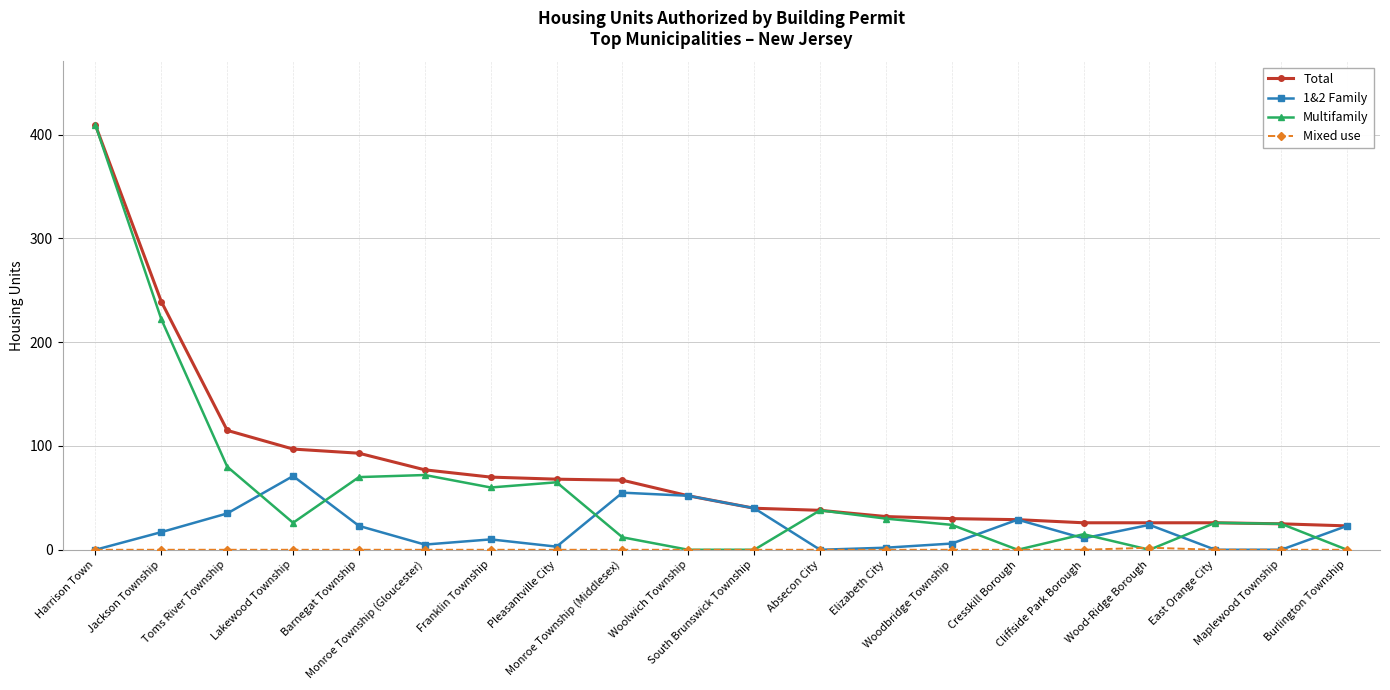

Which series ends up on top after the final intersection of Multifamily and 1&2 Family?

1&2 Family